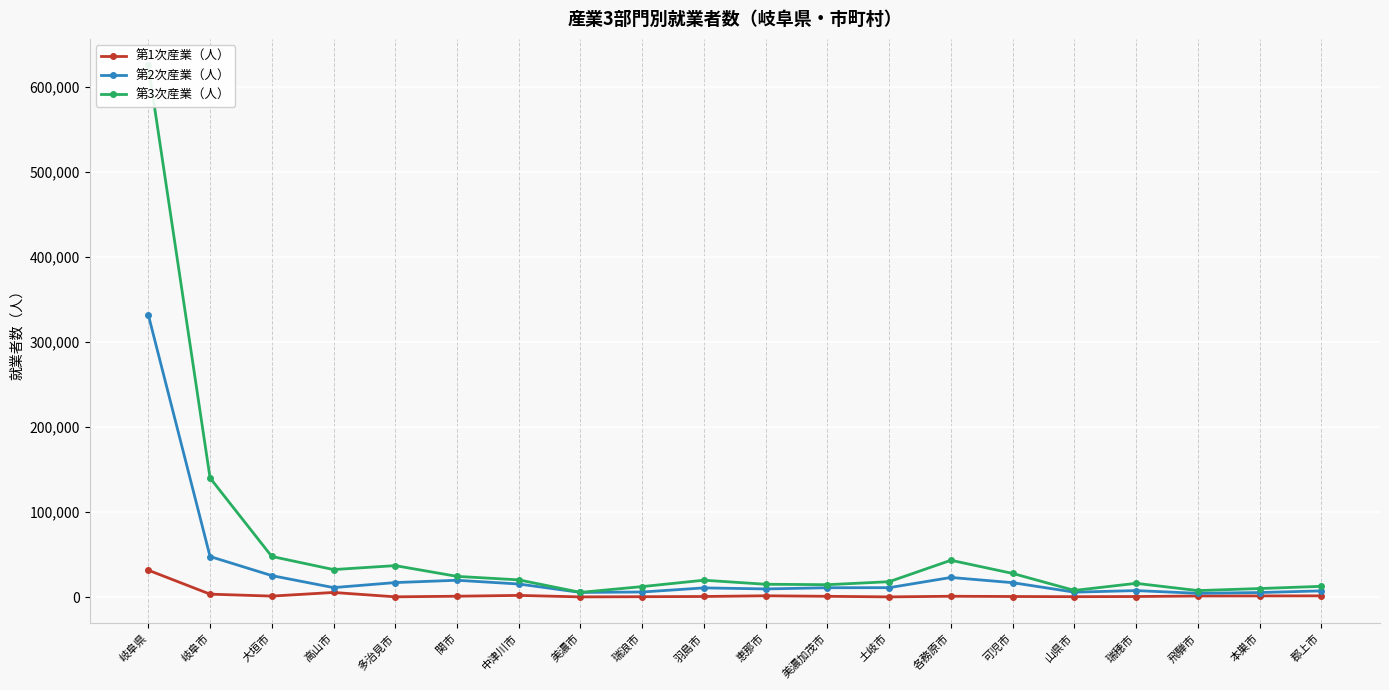

Which series has the largest total across all categories?

第3次産業（人）